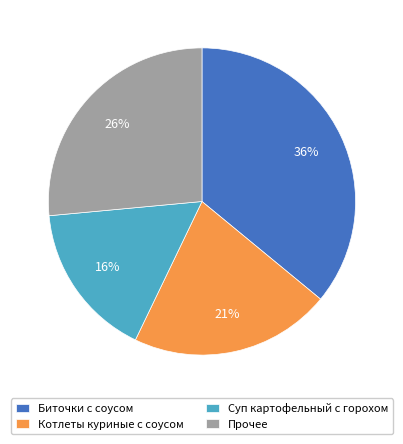

Is Биточки с соусом the majority of the pie?

No